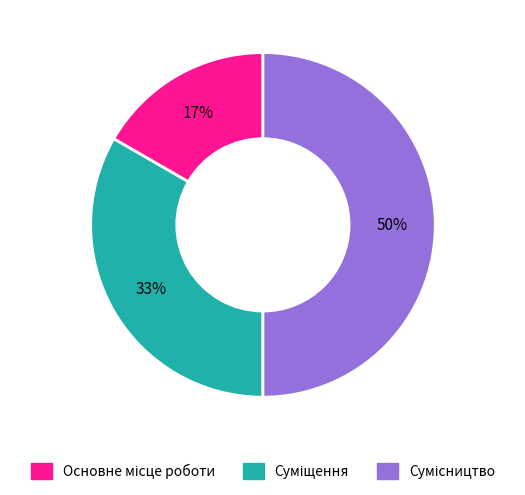

To the nearest percent, what is the difference between the largest and smallest slice percentages?

33%